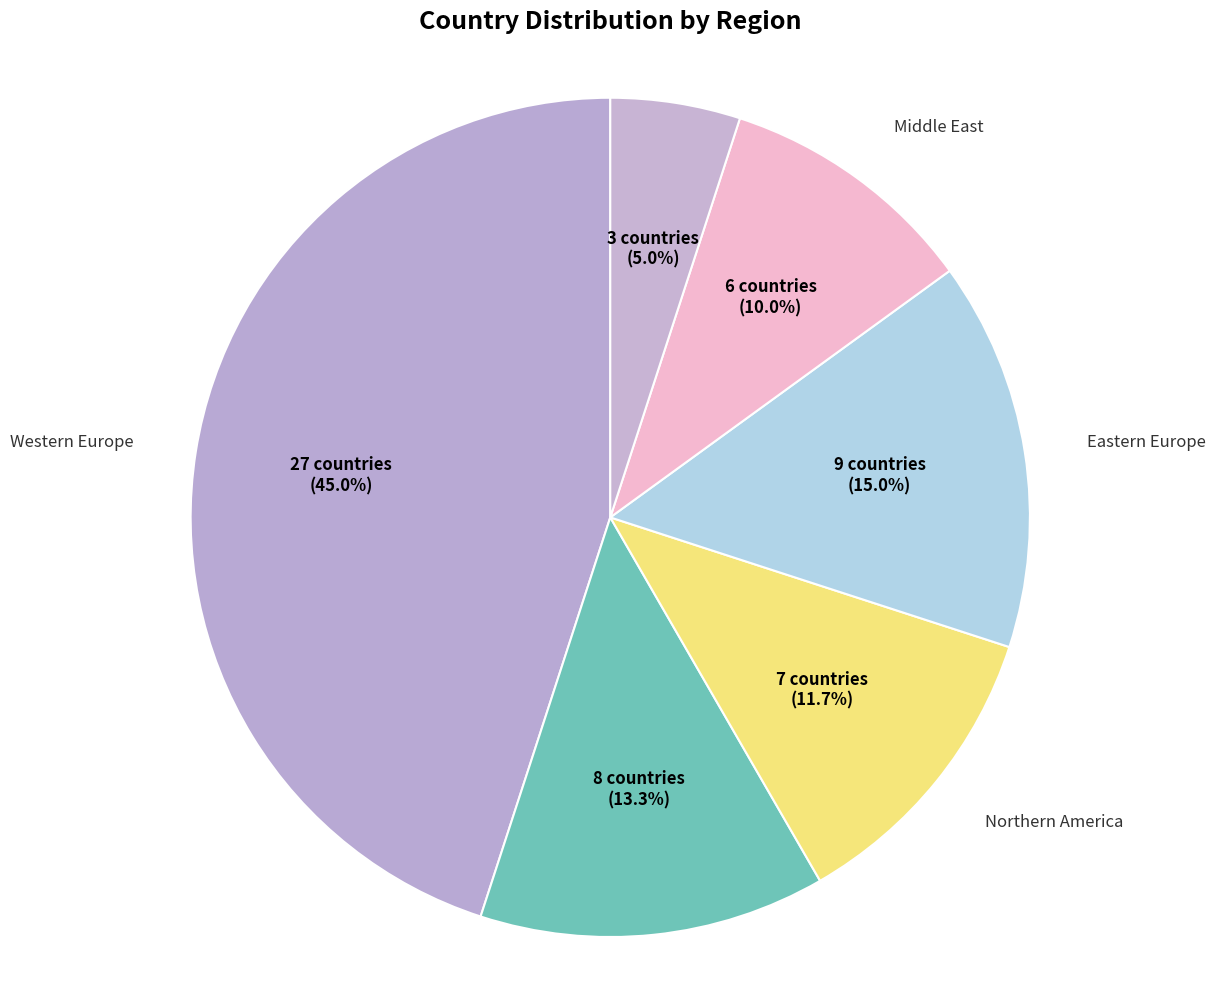

How many segments does this pie chart have?

6